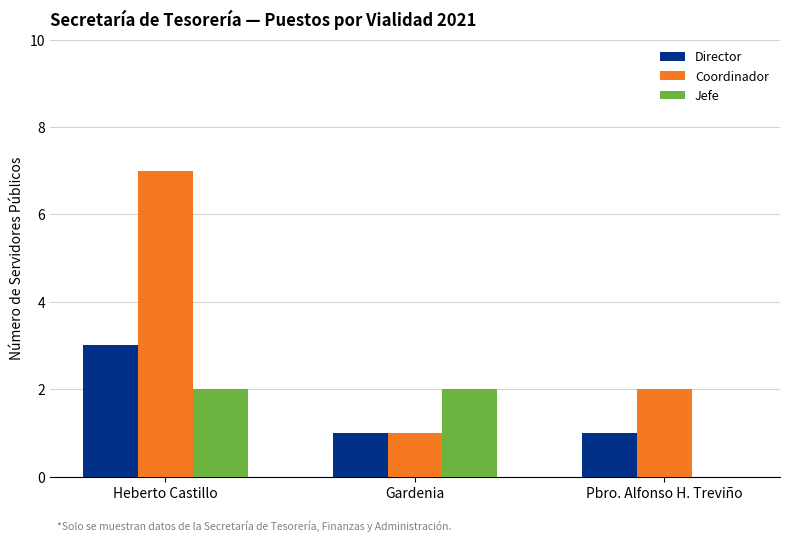

How many distinct data groups are displayed?

3